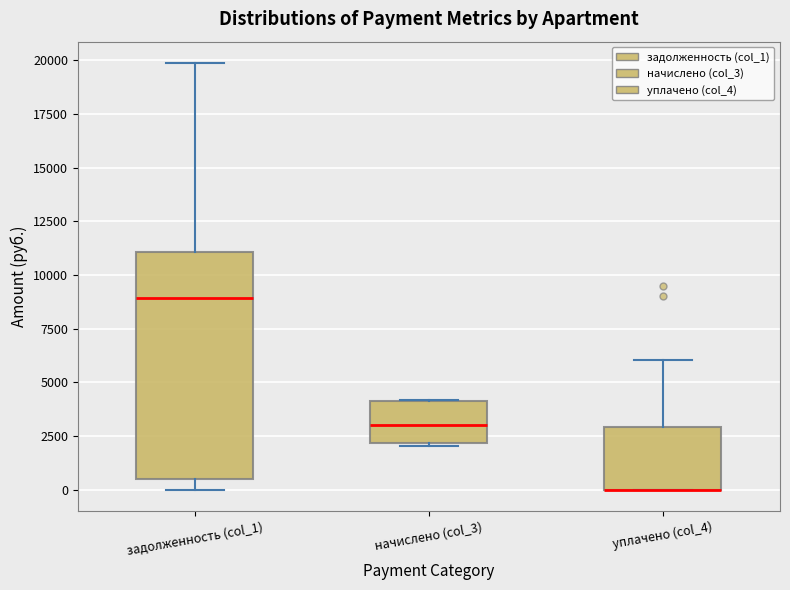

Where is the lower edge of the box for уплачено (col_4) on the y-axis? The values are not printed on the chart, so give them approximately, as read against the axis.

0